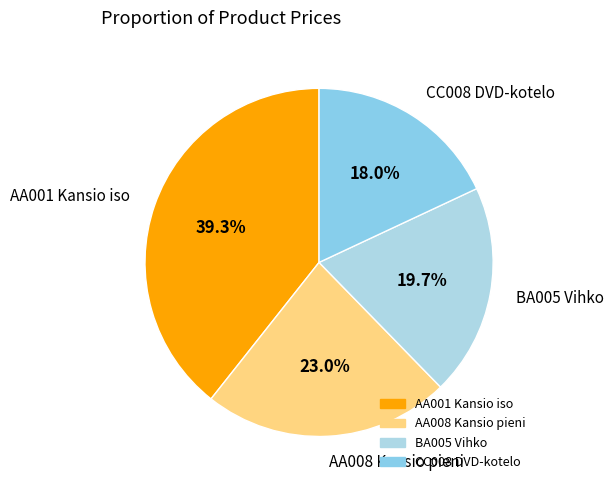

Is it true that CC008 DVD-kotelo is 8% of the pie?

False